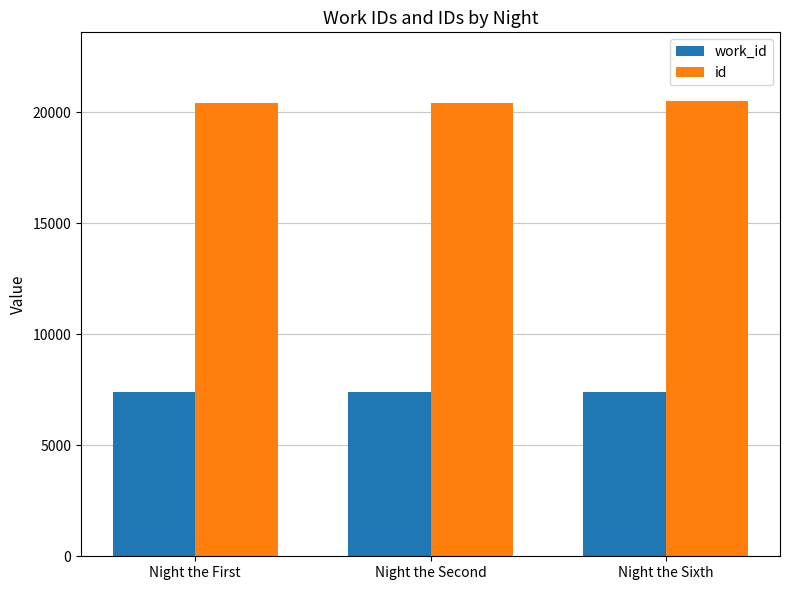

What is the greatest value displayed?

20512